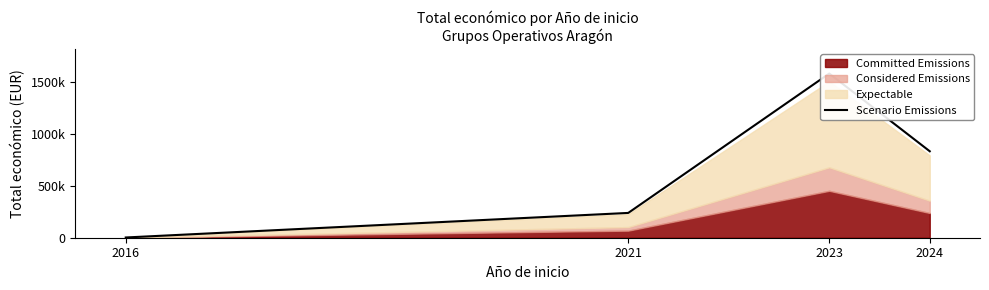

Where is the first local maximum?

2023